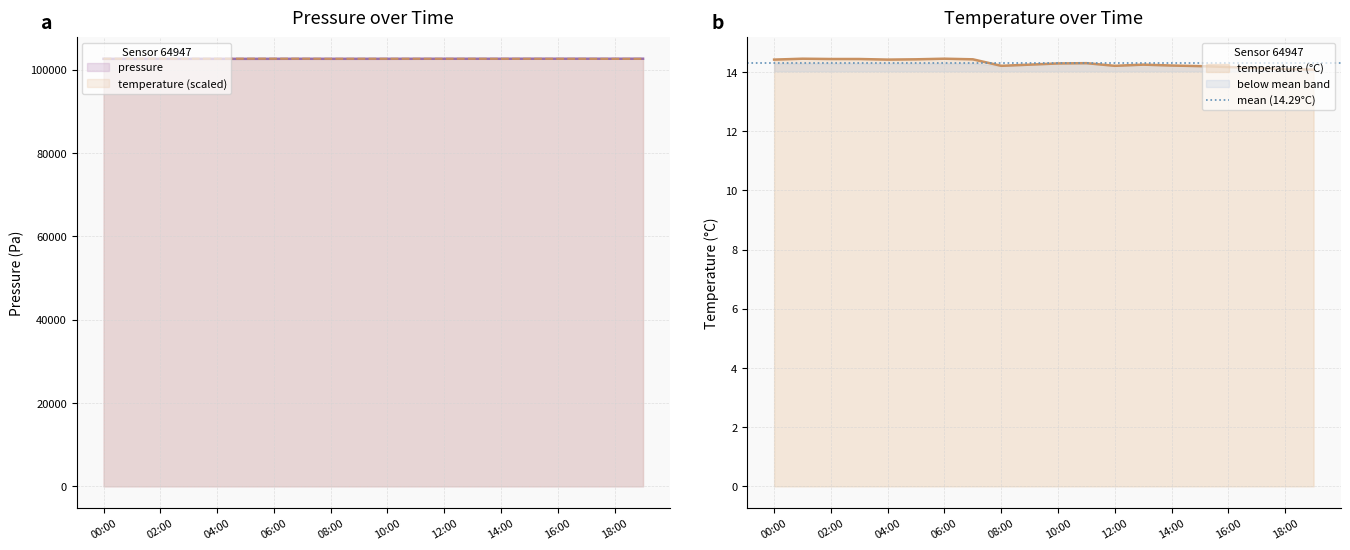

What is the value of the pressure point at the 11th from the left?

102647.2